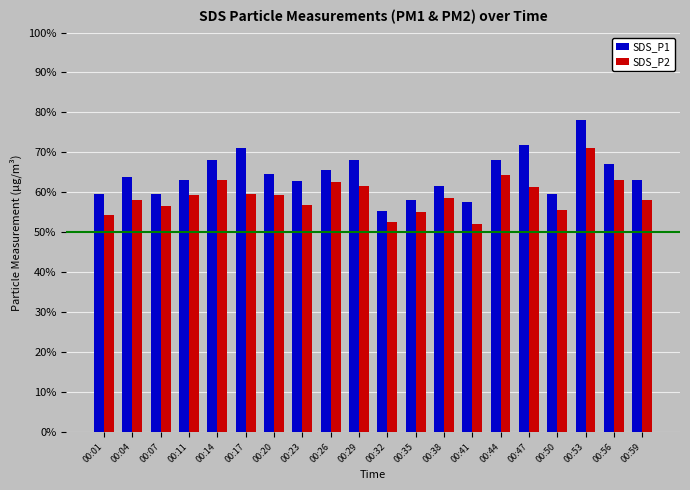

Reading left to right, list all the values displayed in this chart.

SDS_P1: 6.0	6.4	6.0	6.3	6.8	7.1	6.5	6.3	6.5	6.8	5.5	5.8	6.2	5.8	6.8	7.2	6.0	7.8	6.7	6.3
SDS_P2: 5.4	5.8	5.7	5.9	6.3	6.0	5.9	5.7	6.2	6.2	5.2	5.5	5.8	5.2	6.4	6.1	5.5	7.1	6.3	5.8